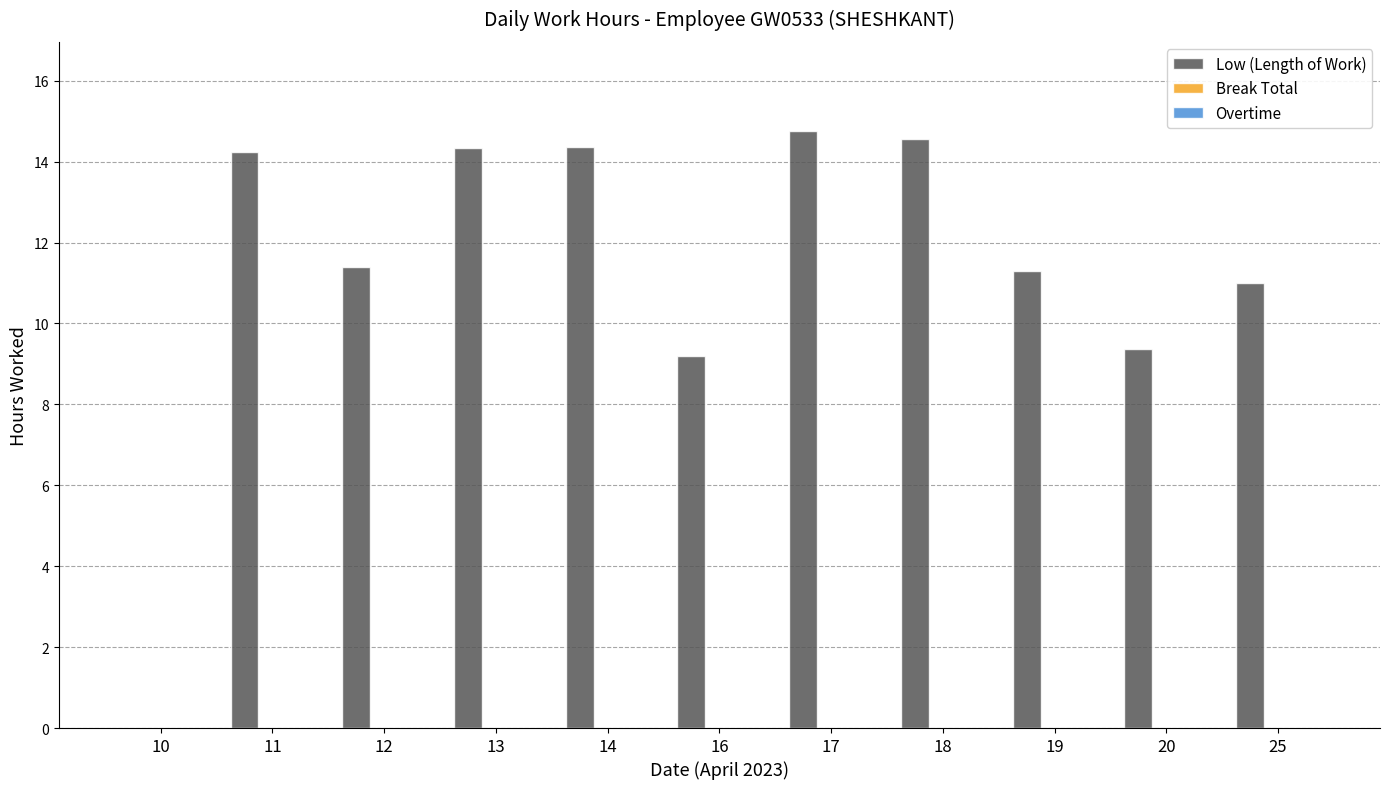

The chart shows a value of 9.2 at 16. True or false?

True